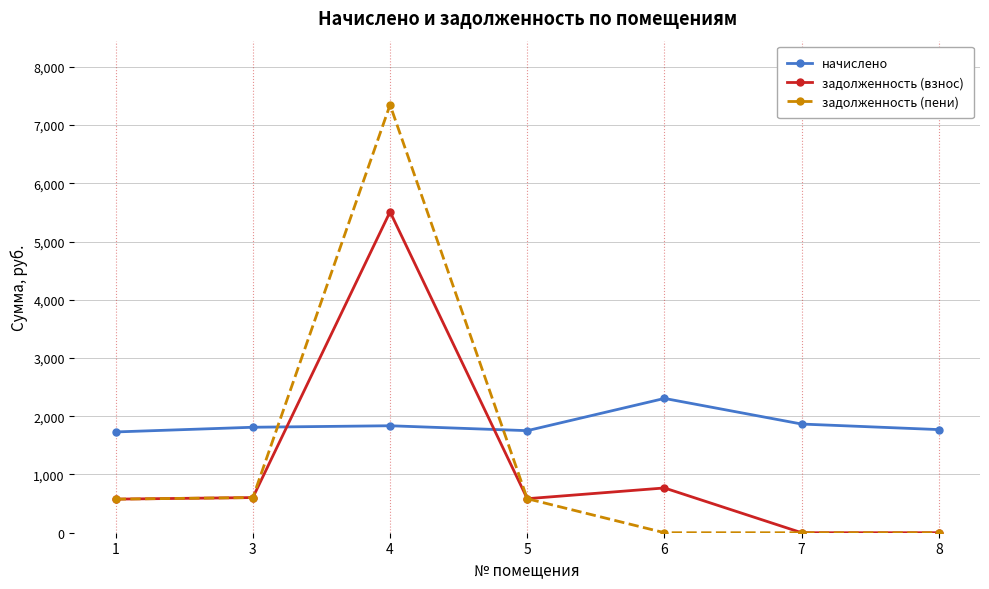

True or false: начислено and задолженность (пени) intersect in this chart.

True